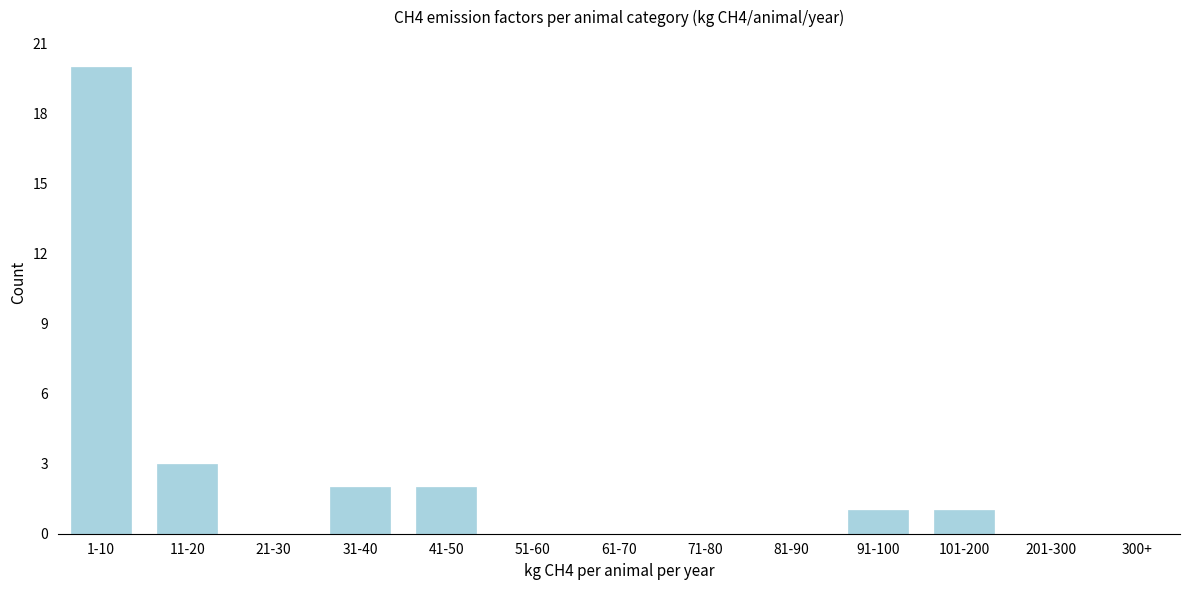

Reading right to left, list all the values displayed in this chart.

300+=0	201-300=0	101-200=1	91-100=1	81-90=0	71-80=0	61-70=0	51-60=0	41-50=2	31-40=2	21-30=0	11-20=3	1-10=20